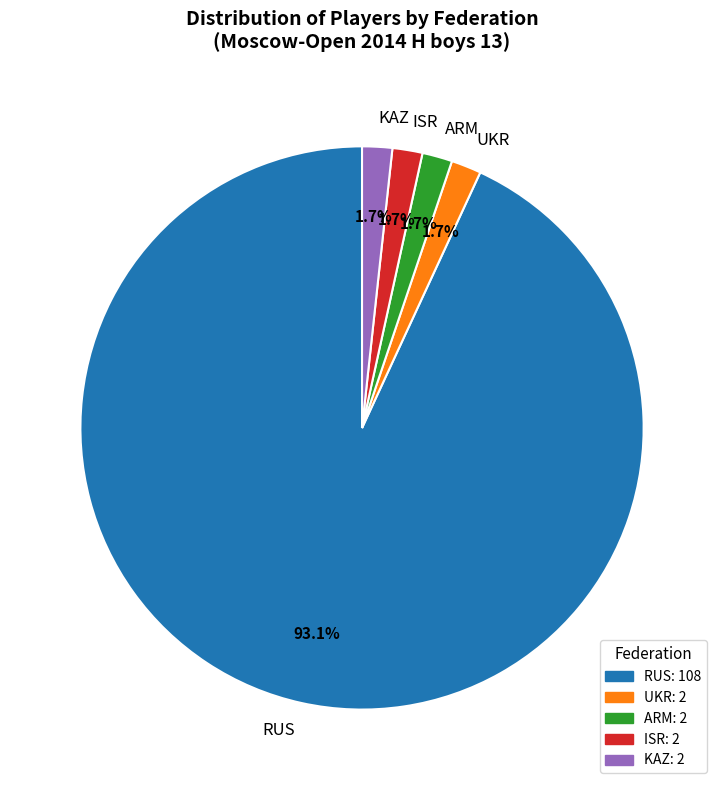

To the nearest percent, what portion does UKR represent?

2%